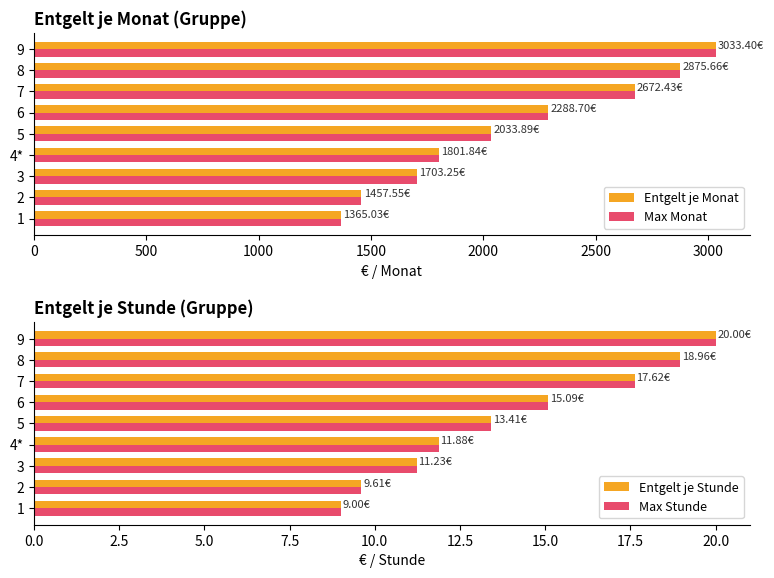

The Entgelt je Stunde series shows 20.0 at 9. True or false?

True